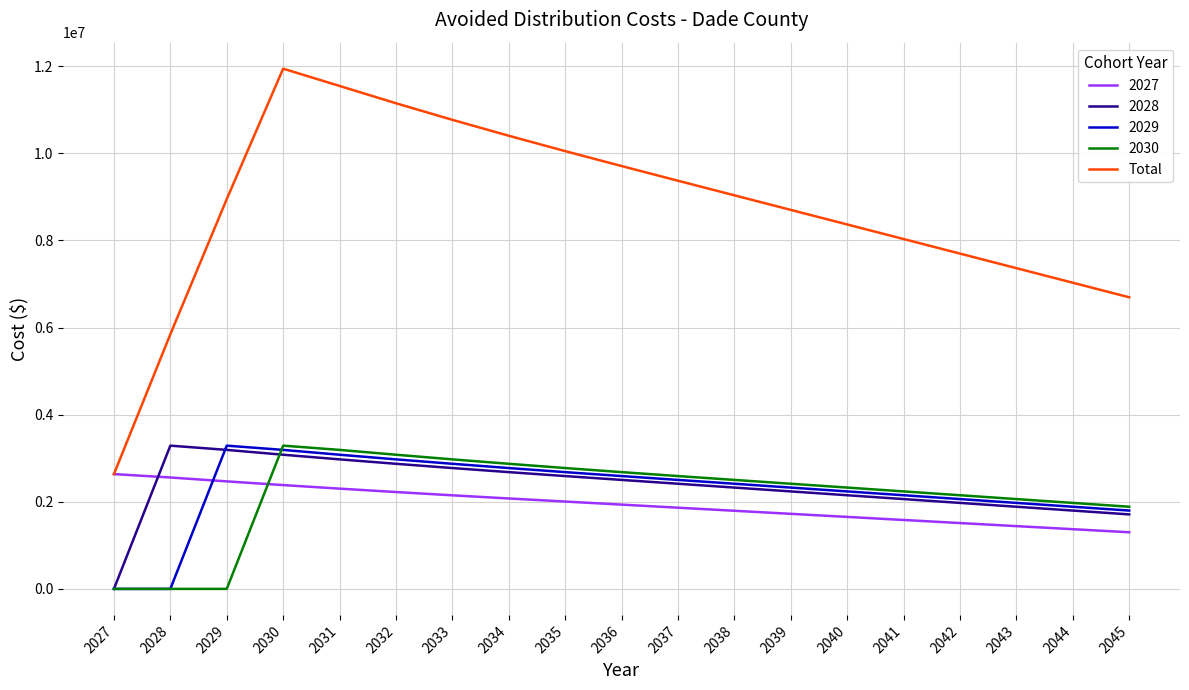

What is the greatest value displayed?

11942065.8